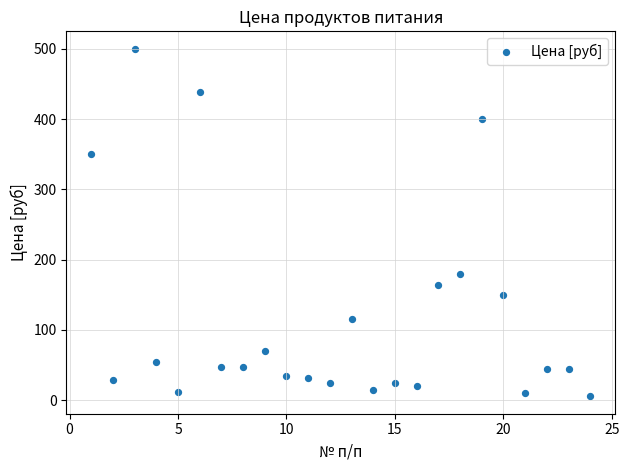

What Y value in the scatter plot is closest to 252?

180.0